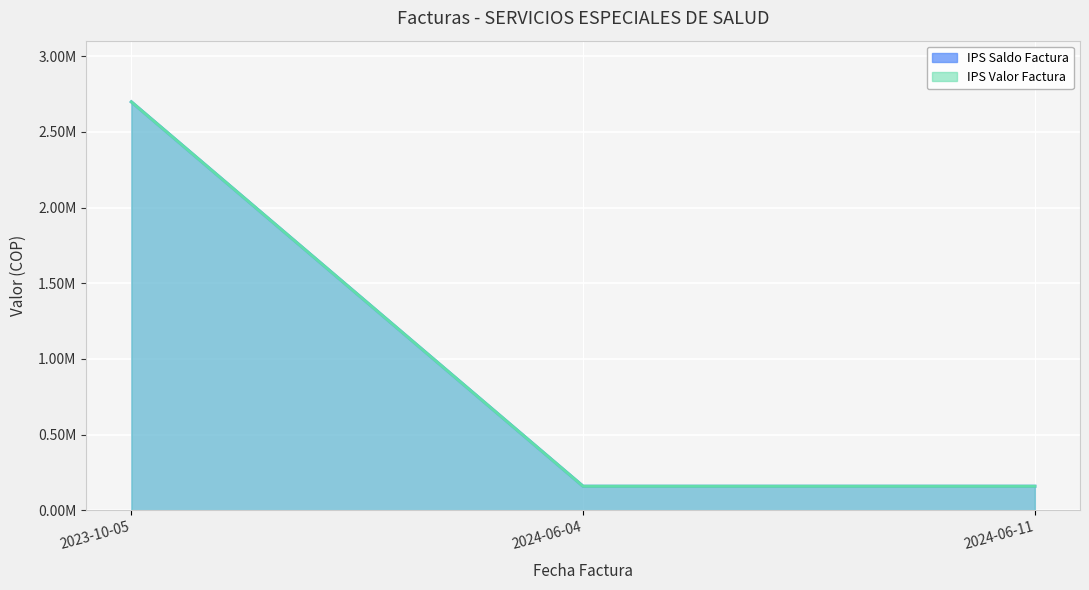

Is it true that IPS Saldo Factura (line) equals 2697883 at 2023-10-05?

True